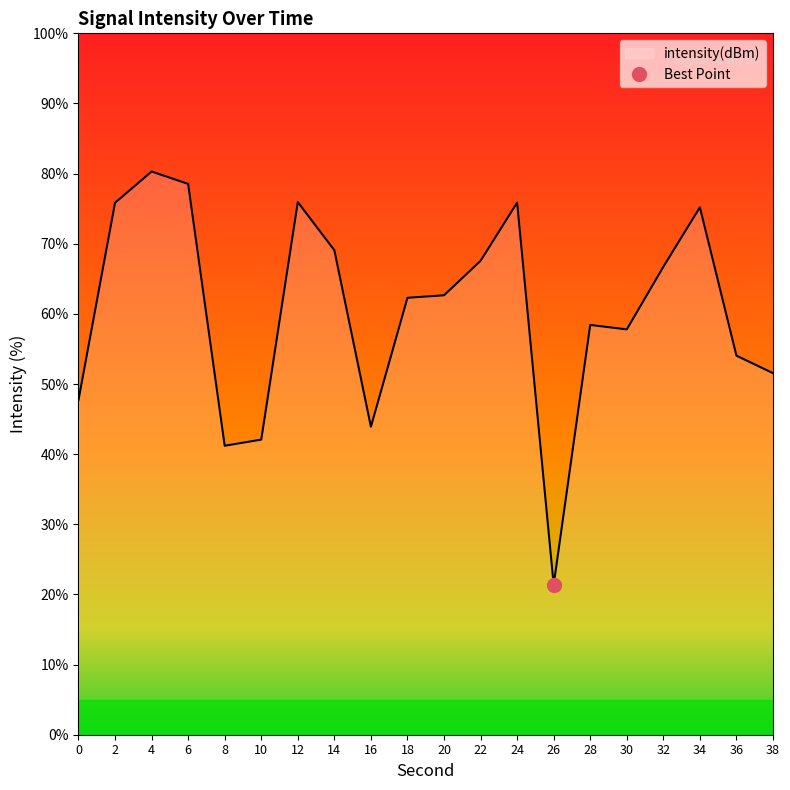

How many lines are shown in the chart?

1